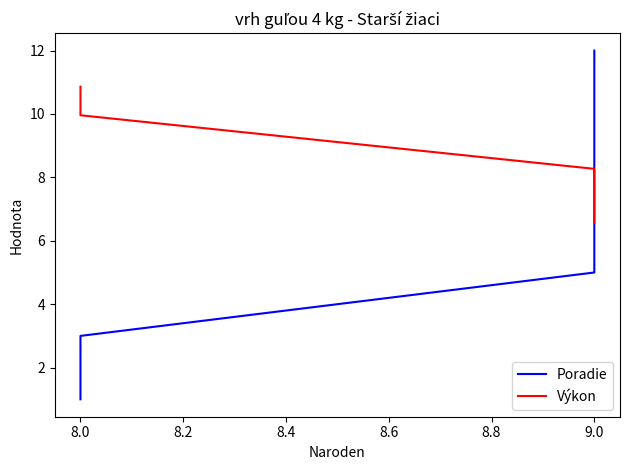

How many intersections are there between Poradie and Výkon?

1